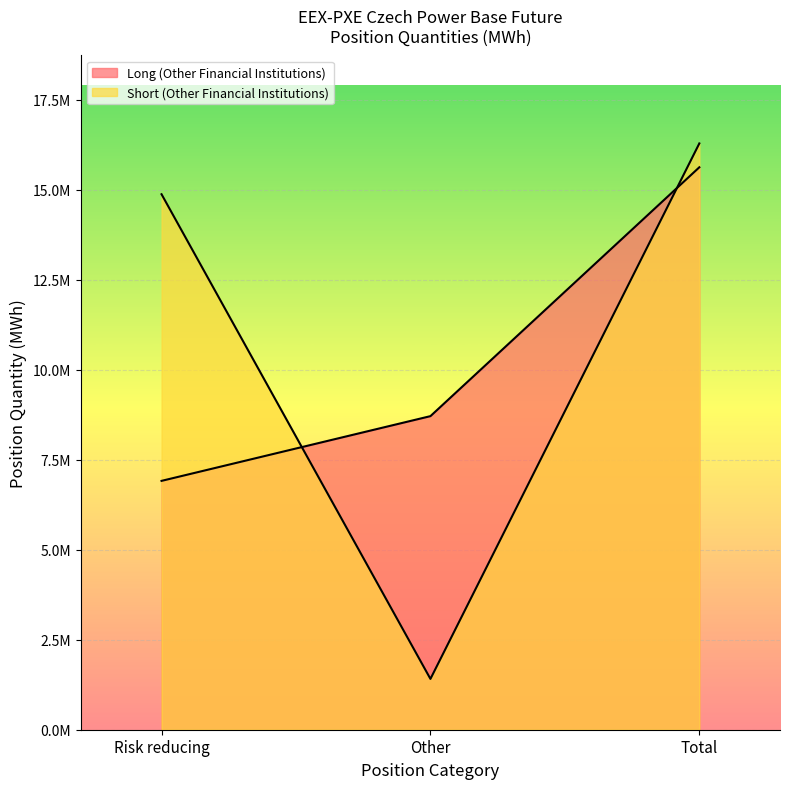

What is the approximate value of Short (Other Financial Institutions) at Risk reducing?

14879720